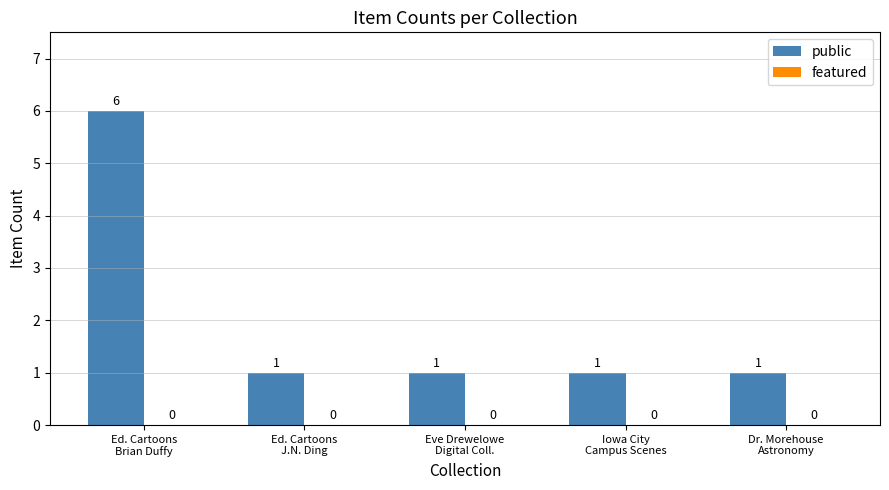

What is the maximum value shown in the chart?

6